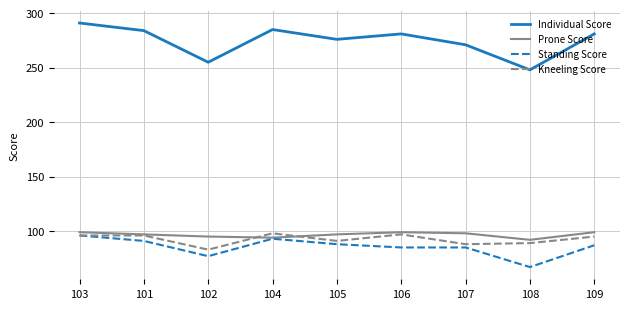

What position from the right is 104?

6